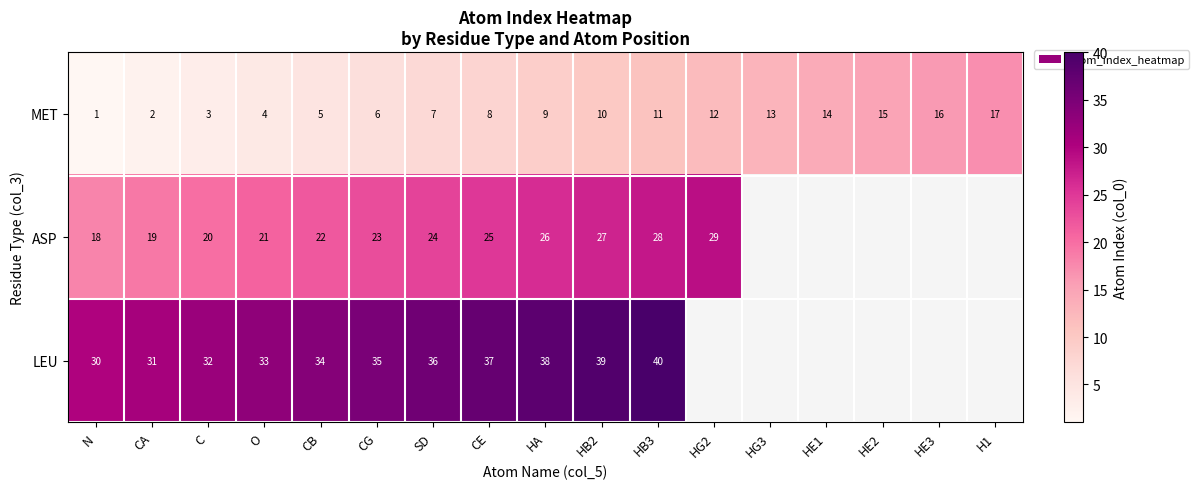

Is the value of ASP at CE greater than the value of MET at O?

Yes